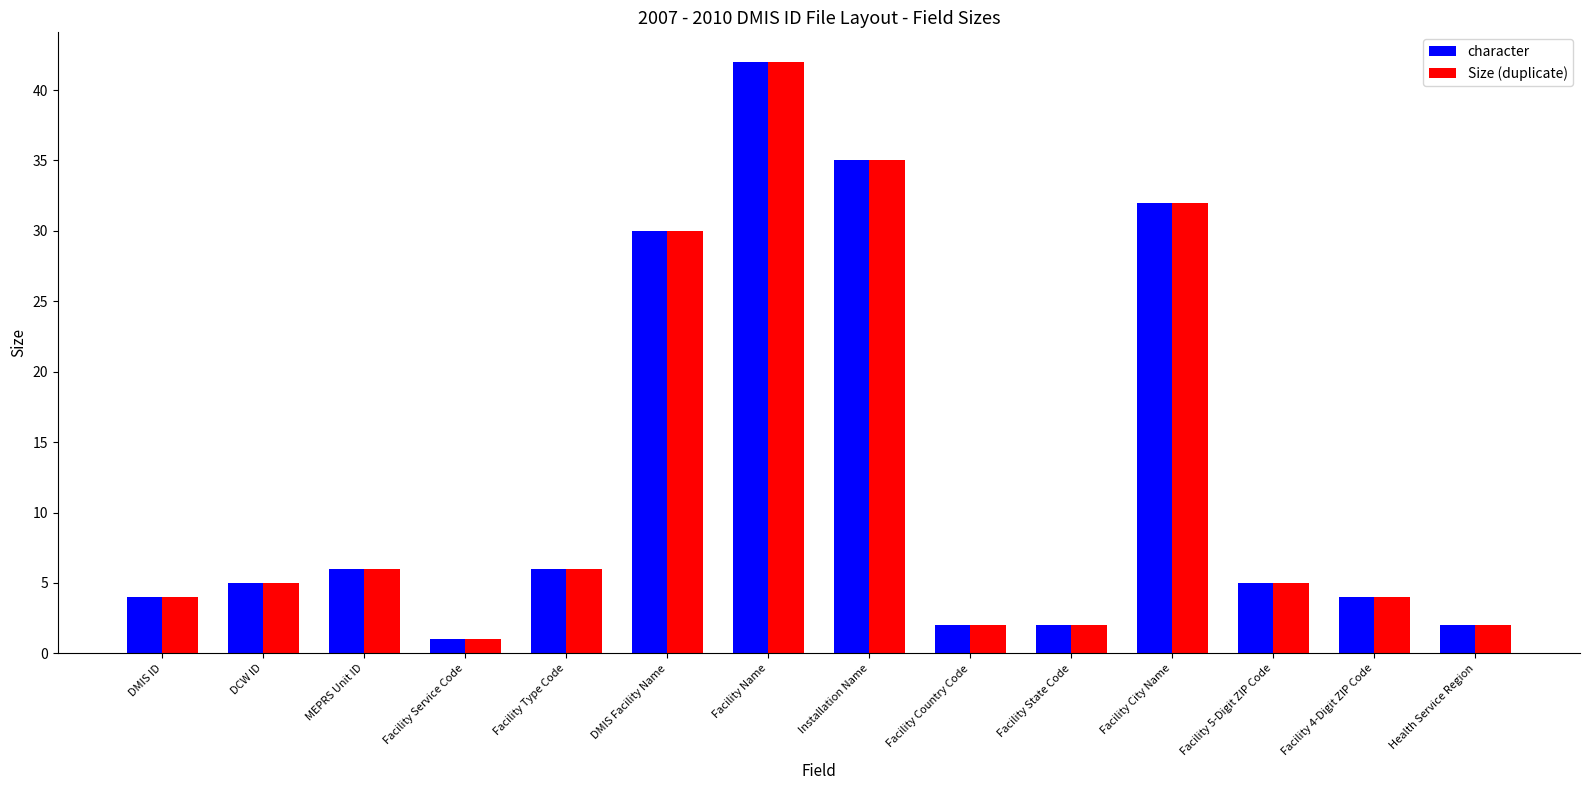

At how many categories does at least one series exceed 19?

4